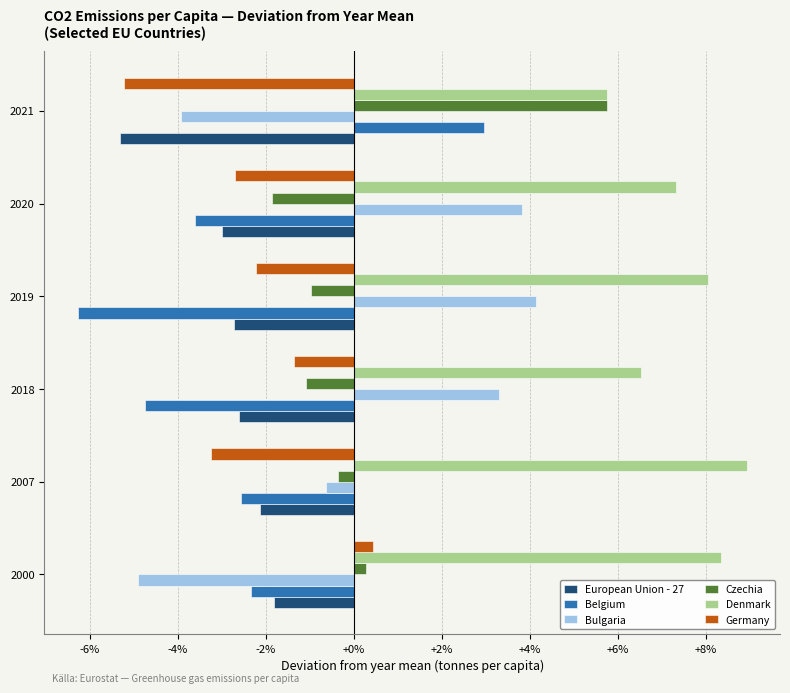

Which series changed the most between 2019 and 2020?

Belgium